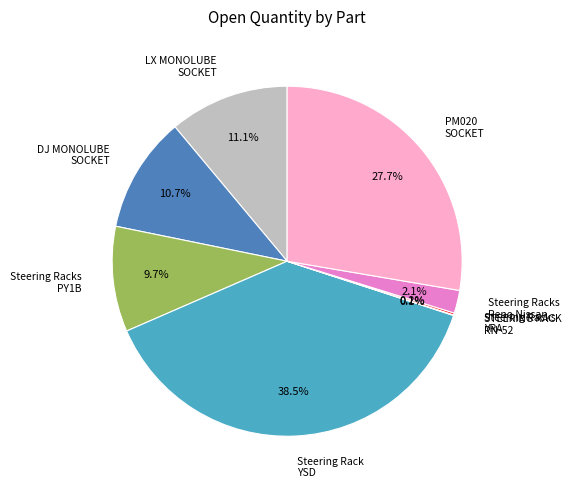

Which category has the biggest portion of the pie?

Steering Rack YSD